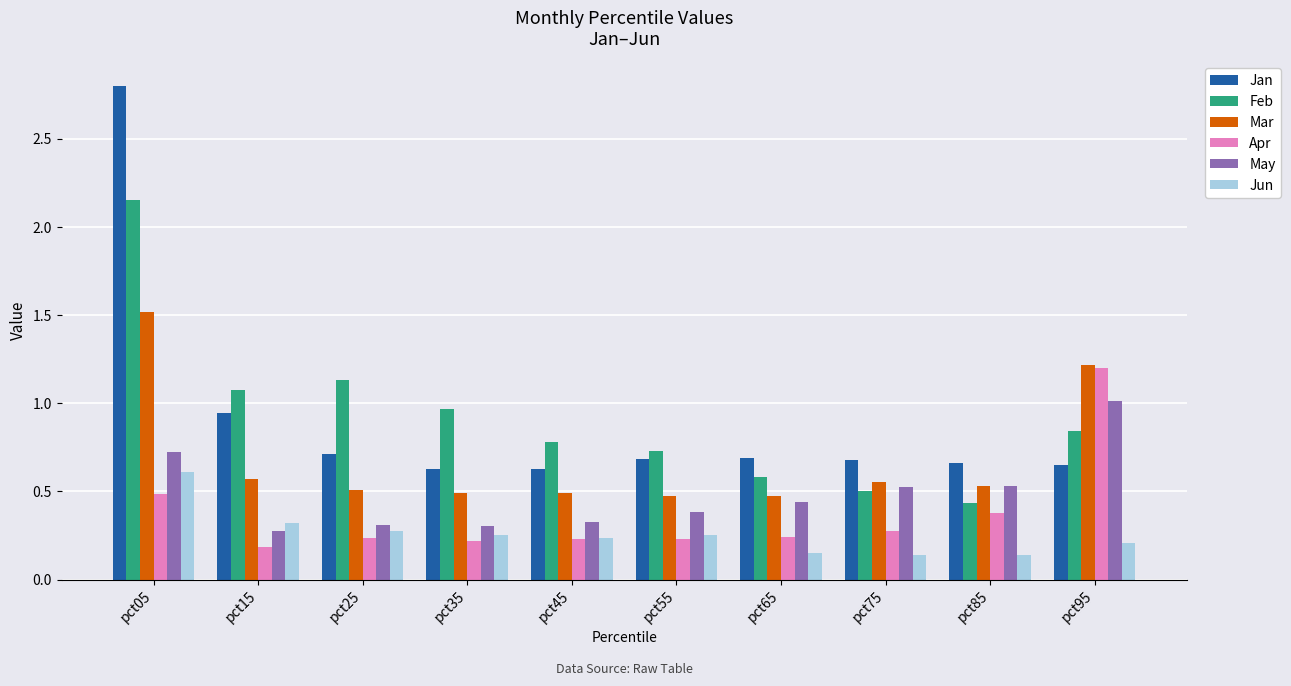

What is the total value across all series at pct25?

3.2